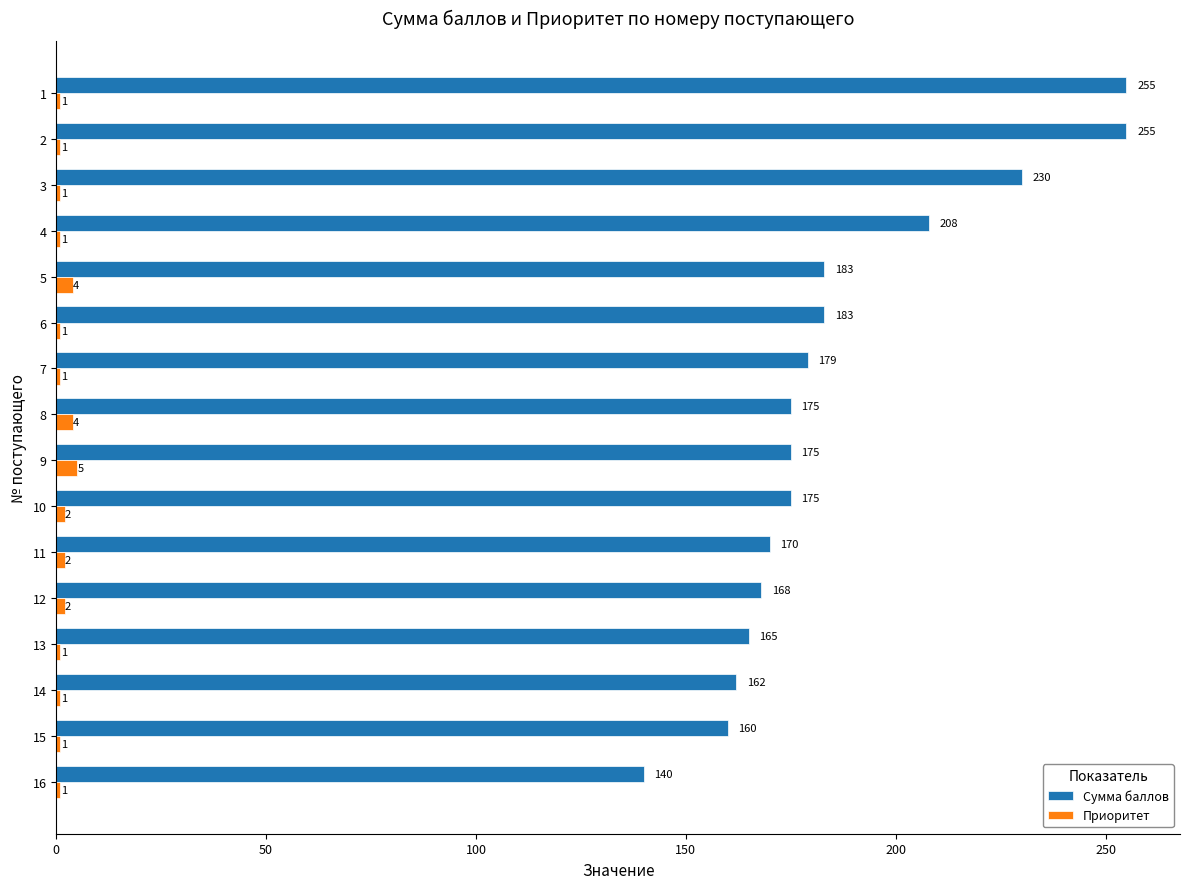

What is the maximum value for Приоритет?

5